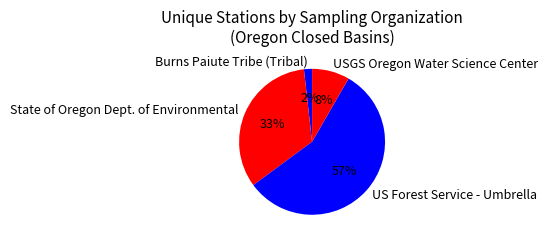

Rank the categories by value from highest to lowest.

US Forest Service - Umbrella, State of Oregon Dept. of Environmental, USGS Oregon Water Science Center, Burns Paiute Tribe (Tribal)